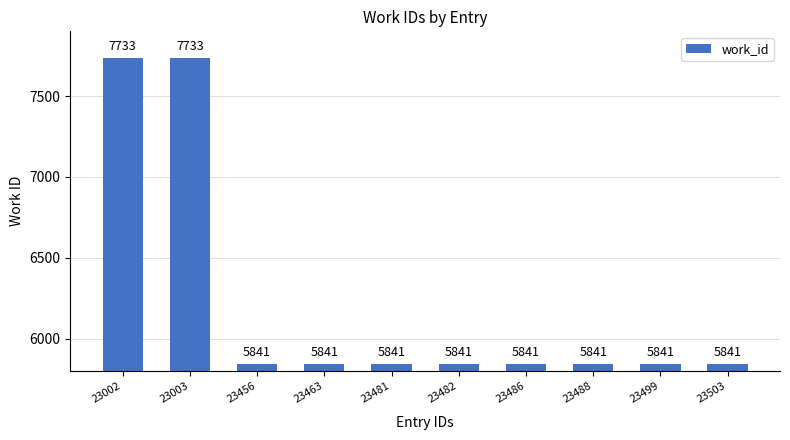

Read the value at 23488, to the nearest 100.

5800